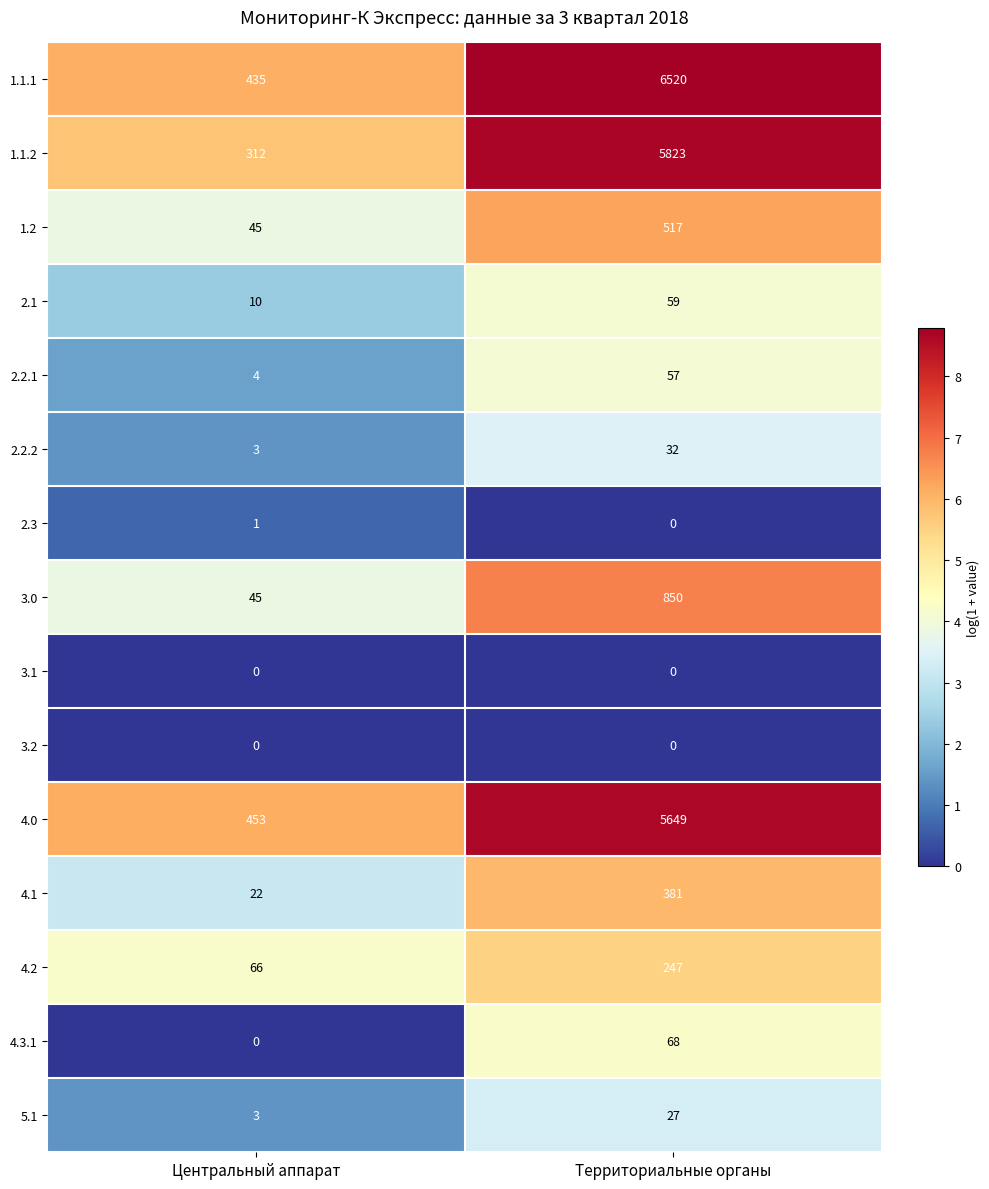

How many series are shown in this chart?

15